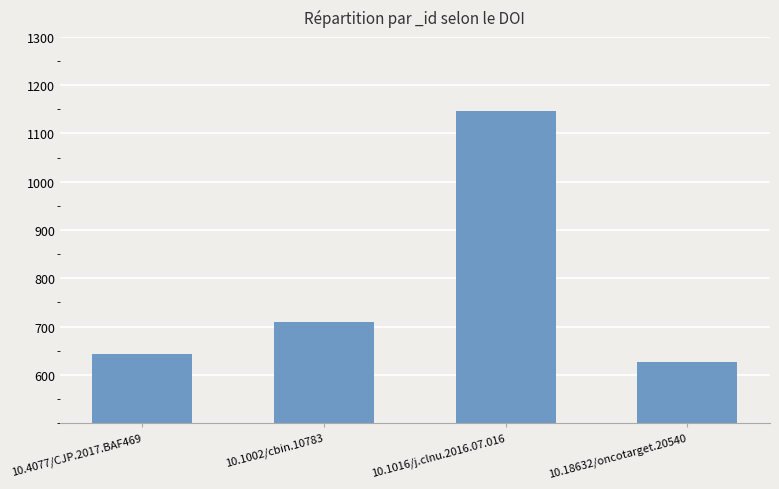

Reading left to right, what are all the values shown in this chart?

10.4077/CJP.2017.BAF469=643	10.1002/cbin.10783=709	10.1016/j.clnu.2016.07.016=1146	10.18632/oncotarget.20540=627